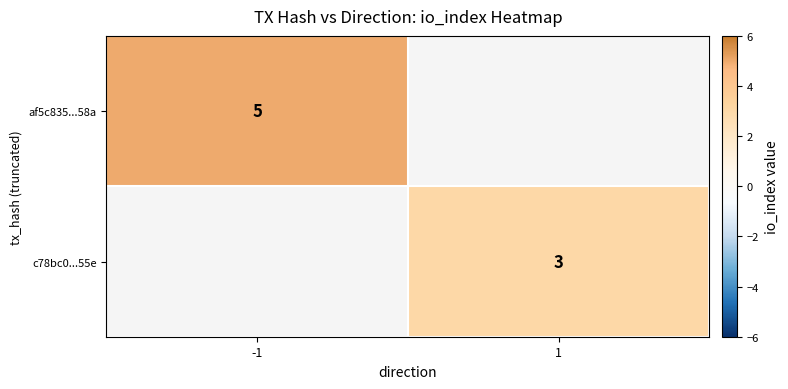

The c78bc0...55e series shows 4 at 1. True or false?

False